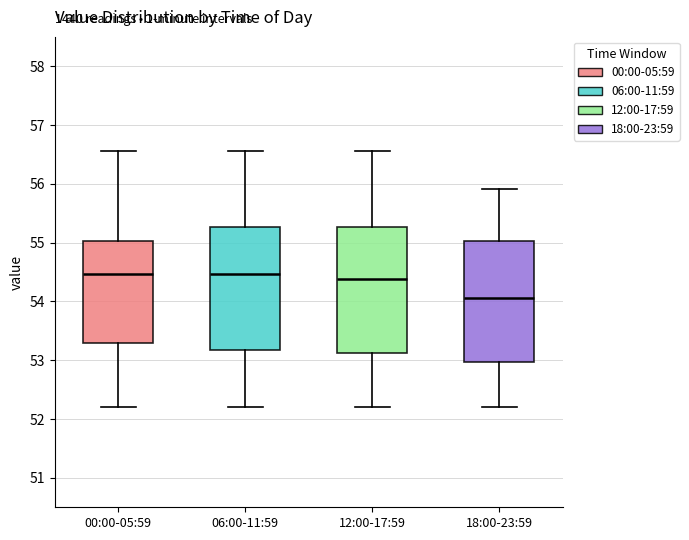

Where does the lower whisker of the box for 18:00-23:59 end on the y-axis? The values are not printed on the chart, so give them approximately, as read against the axis.

52.2